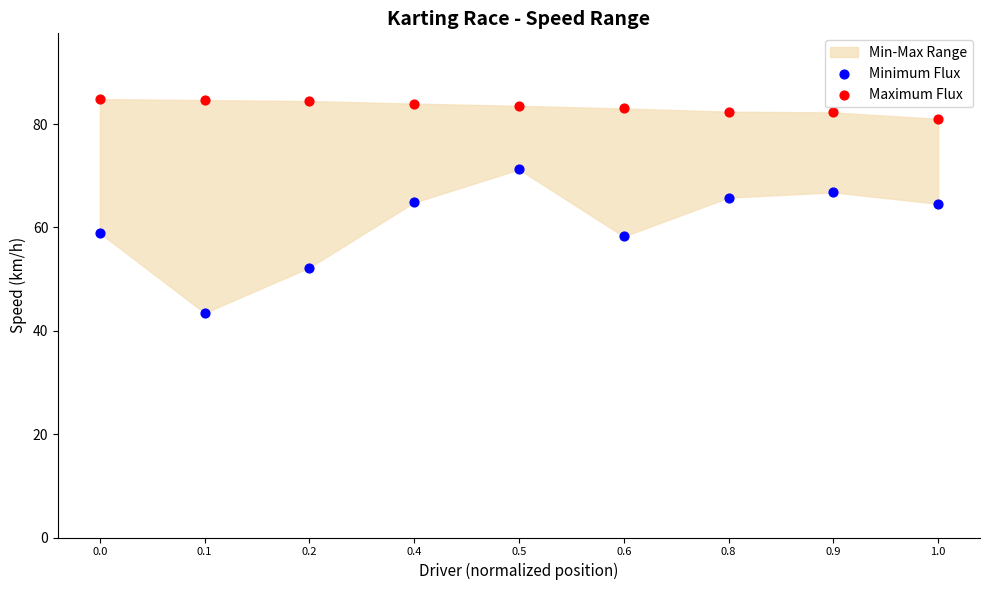

Across all data points, what is the range of Y values (max minus min)?

41.4